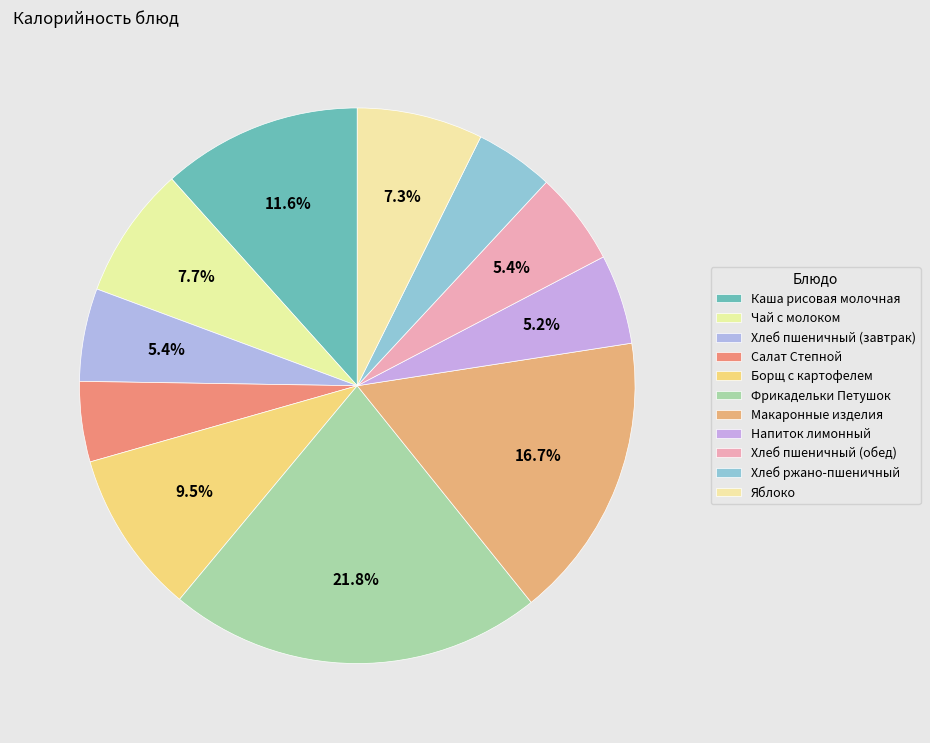

How many slices are in this pie chart?

11